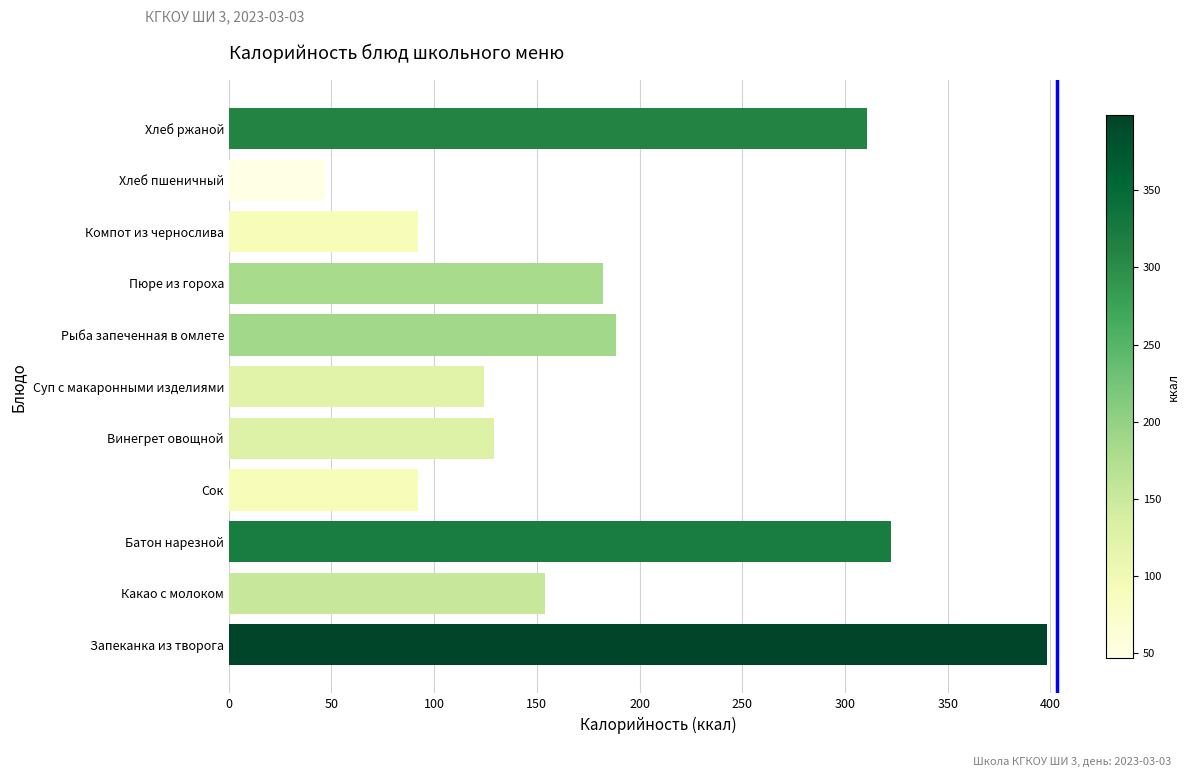

What is the difference between the maximum and minimum values?

351.4